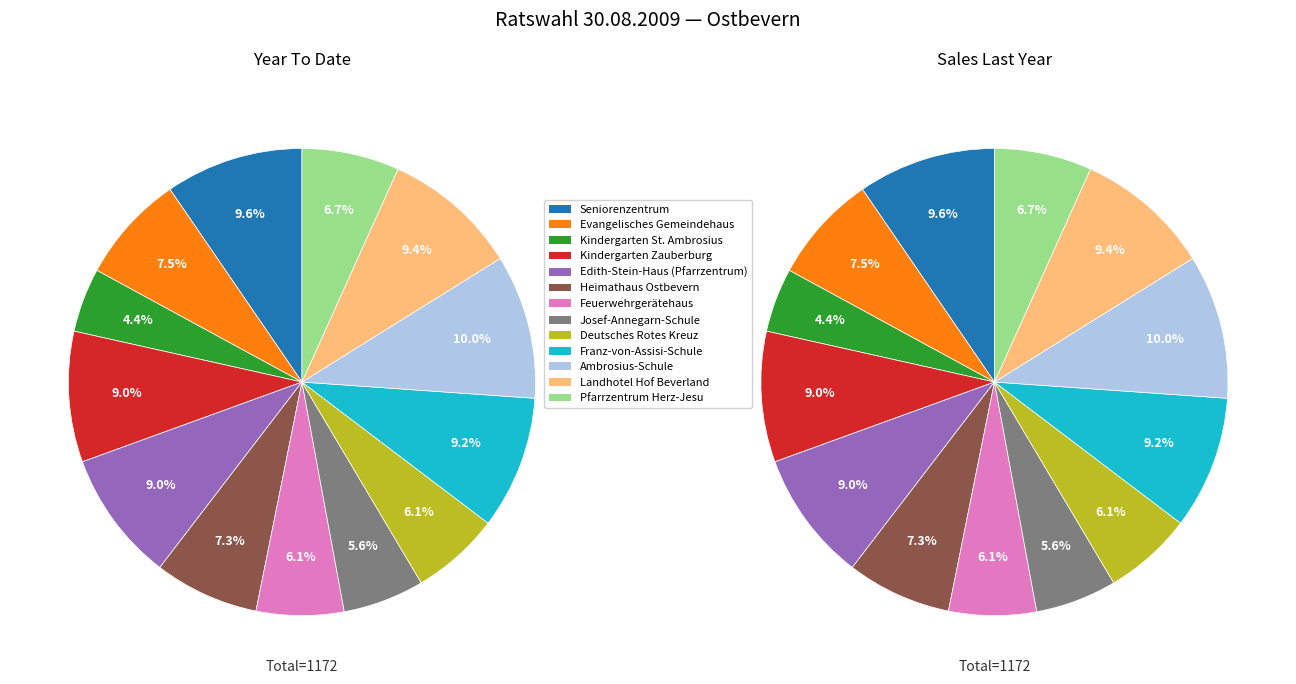

Which has a higher value, Edith-Stein-Haus (Pfarrzentrum) or Seniorenzentrum?

Seniorenzentrum